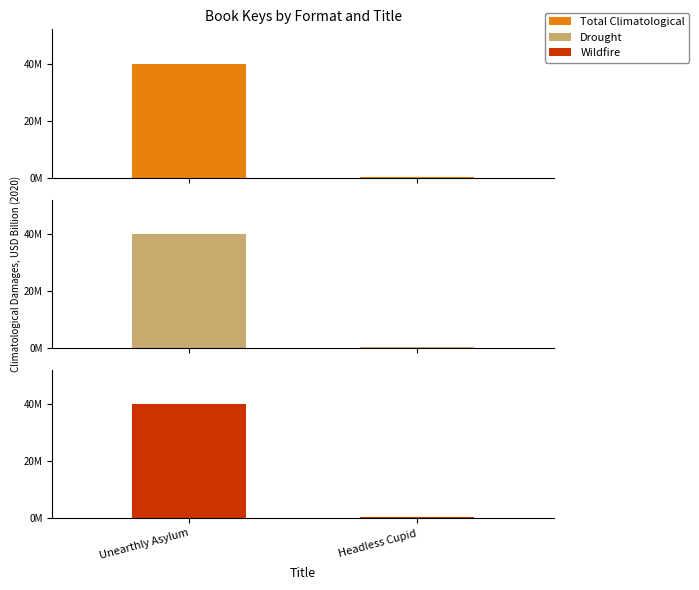

Rank the series by their maximum value, from highest to lowest.

Hardcover, Drought, Wildfire